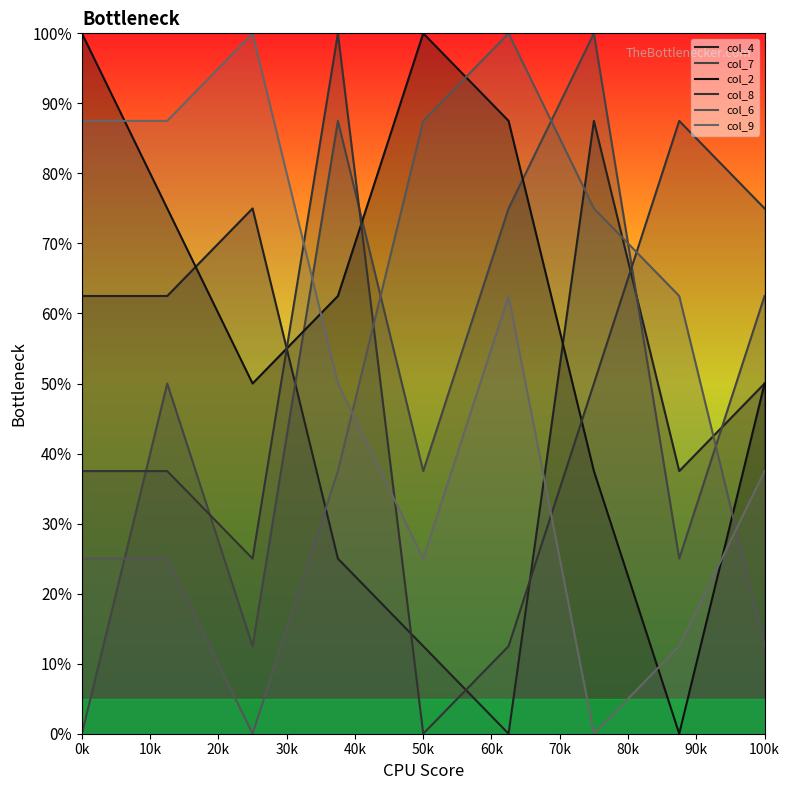

What is the sum of the col_8 values at 20k and 30k?

12.5